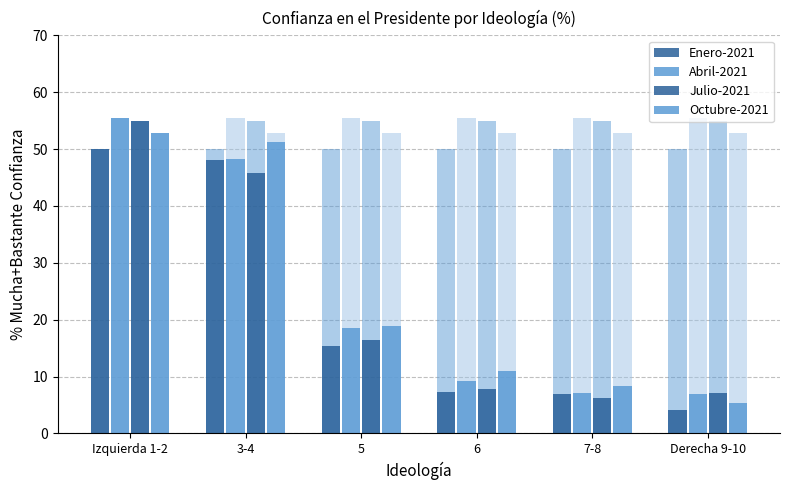

The value of Abril-2021 at 3-4 is 48.2. True or false?

True